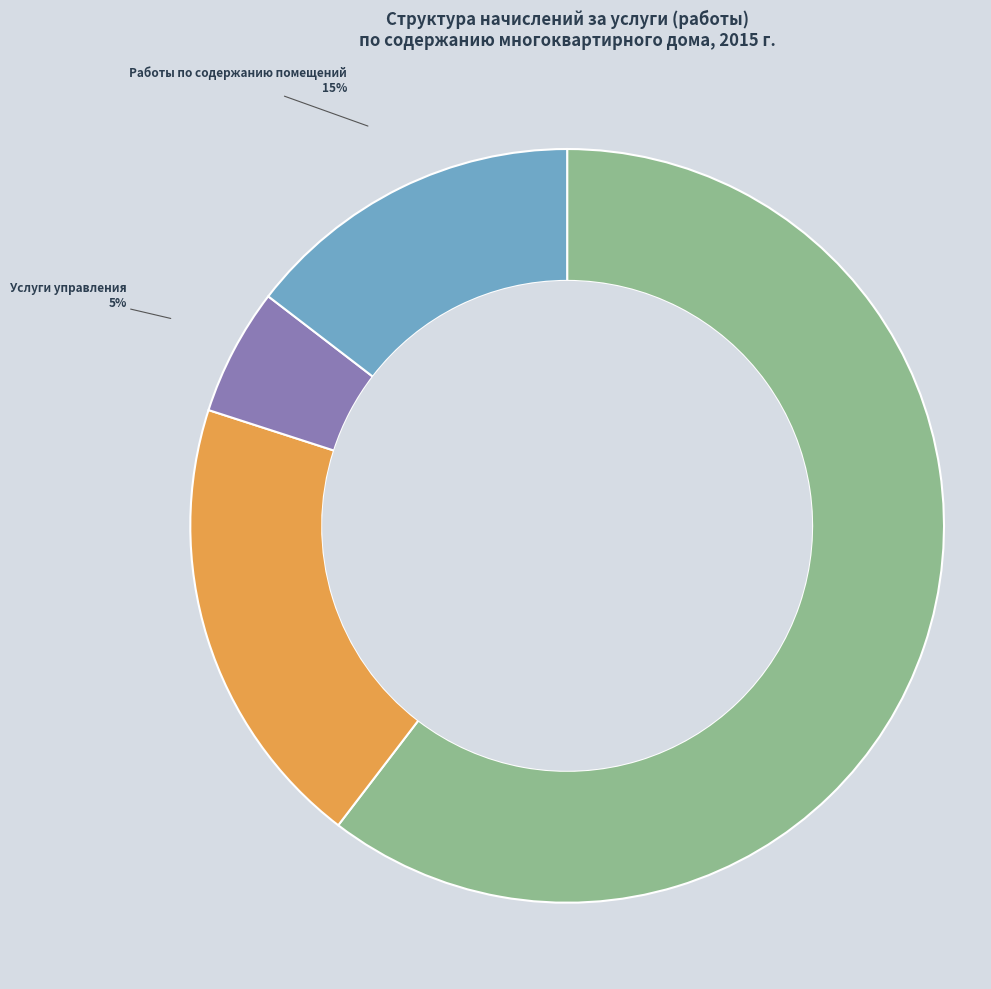

Is there any slice that represents more than half of the pie?

Yes